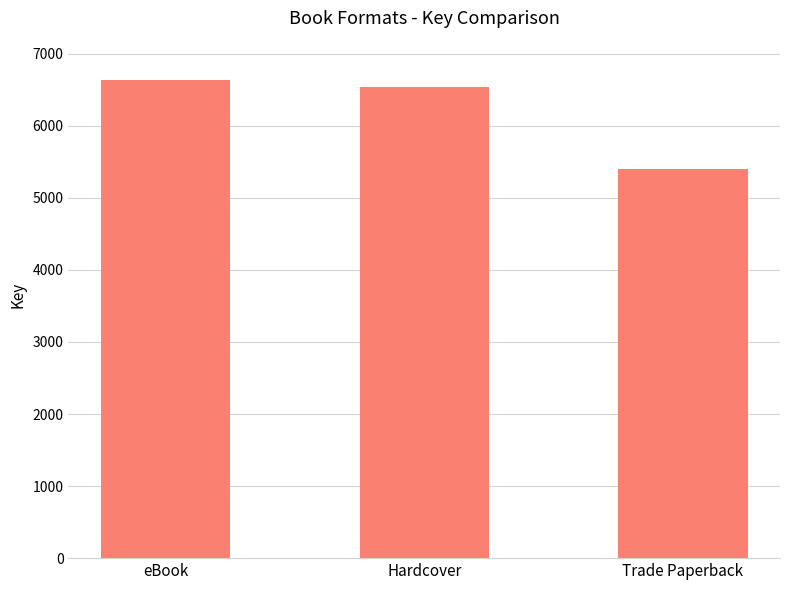

Rank the categories by value from lowest to highest.

Trade Paperback, Hardcover, eBook